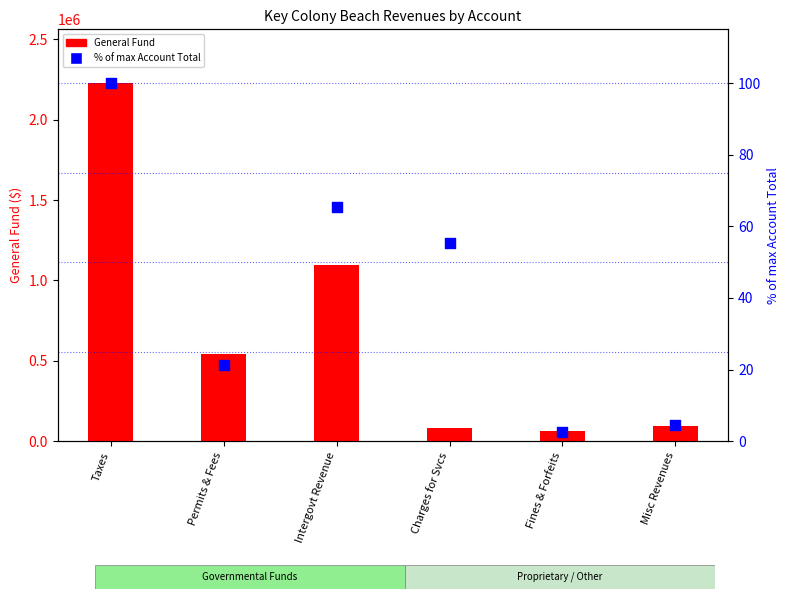

Which series has the largest Y range (max minus min)?

General Fund